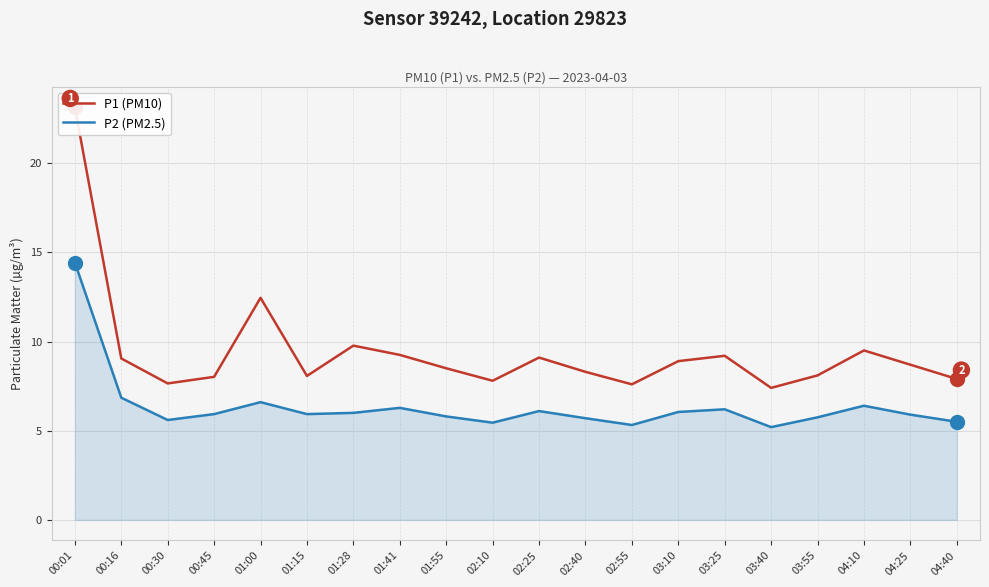

The P1 (PM10) series shows 11.5 at 01:15. True or false?

False